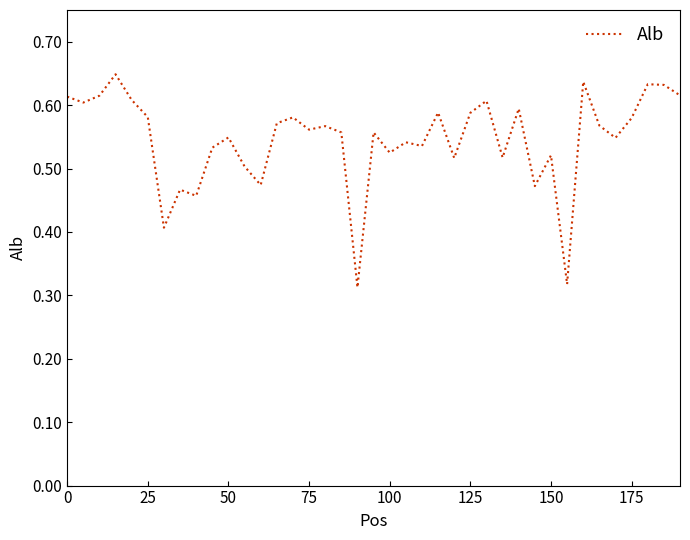

What is the greatest value displayed?

0.6